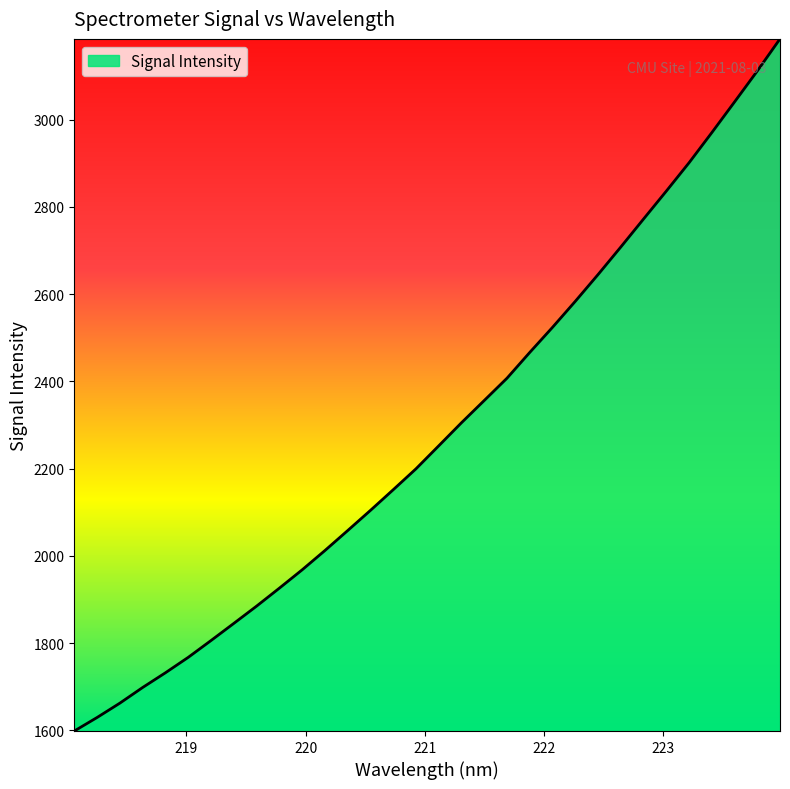

What is the maximum value shown in the chart?

3185.1